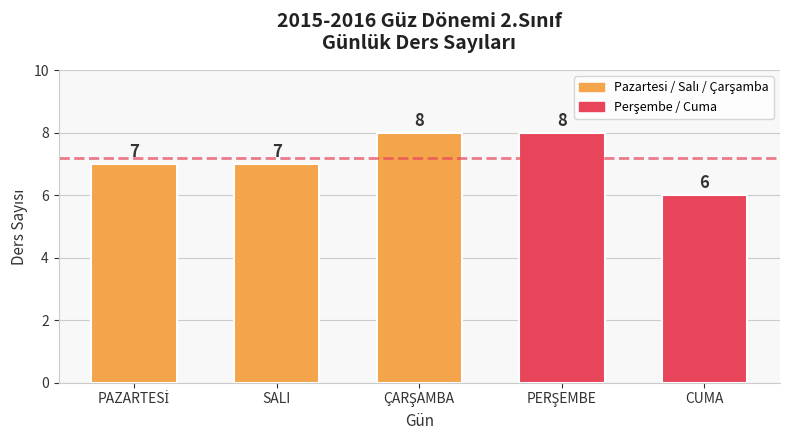

The value at CUMA is 9. True or false?

False